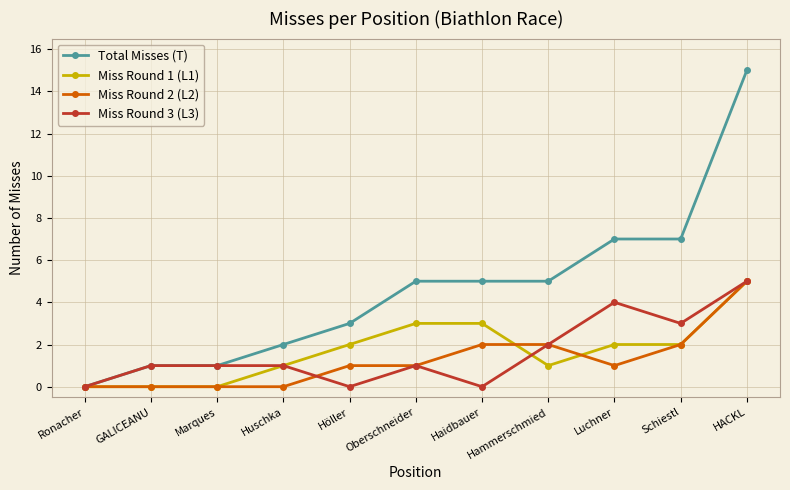

Reading left to right, transcribe all the data shown in this chart.

Total Misses (T): Ronacher=0	GALICEANU=1	Marques=1	Huschka=2	Höller=3	Oberschneider=5	Haidbauer=5	Hammerschmied=5	Luchner=7	Schiestl=7	HACKL=15
Miss Round 1 (L1): Ronacher=0	GALICEANU=0	Marques=0	Huschka=1	Höller=2	Oberschneider=3	Haidbauer=3	Hammerschmied=1	Luchner=2	Schiestl=2	HACKL=5
Miss Round 2 (L2): Ronacher=0	GALICEANU=0	Marques=0	Huschka=0	Höller=1	Oberschneider=1	Haidbauer=2	Hammerschmied=2	Luchner=1	Schiestl=2	HACKL=5
Miss Round 3 (L3): Ronacher=0	GALICEANU=1	Marques=1	Huschka=1	Höller=0	Oberschneider=1	Haidbauer=0	Hammerschmied=2	Luchner=4	Schiestl=3	HACKL=5